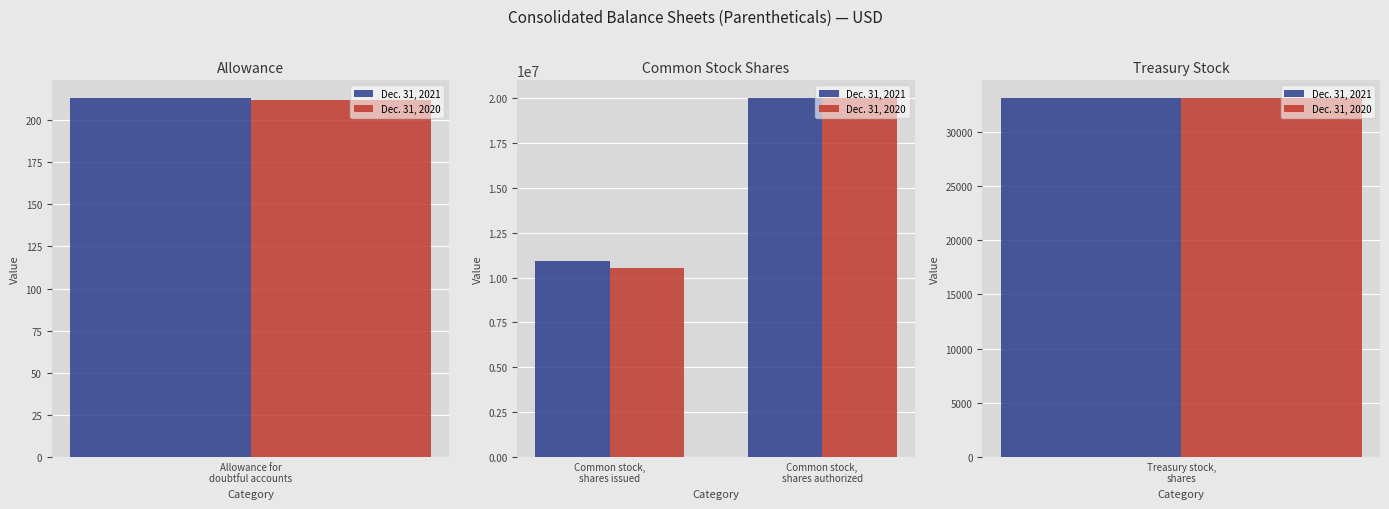

Is the value of Dec. 31, 2021 at Common stock, shares authorized greater than the value of Dec. 31, 2020 at Common stock, shares authorized?

No